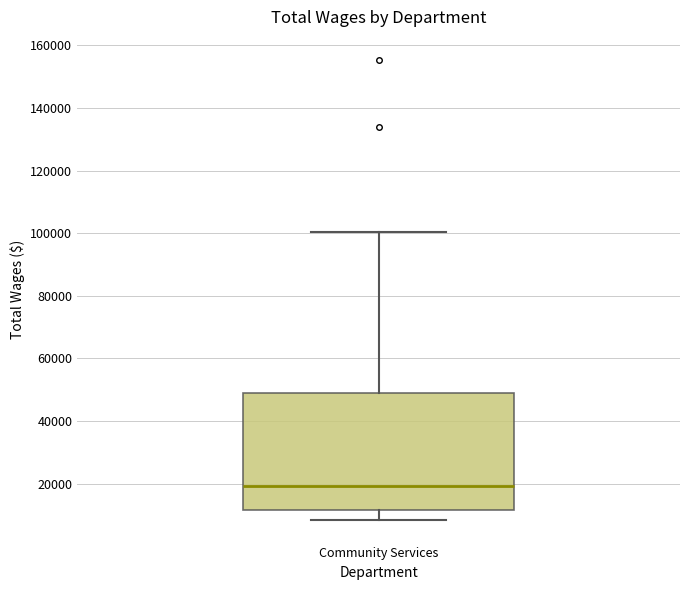

Where does the lower whisker of the box for Community Services end on the y-axis? The values are not printed on the chart, so give them approximately, as read against the axis.

8000